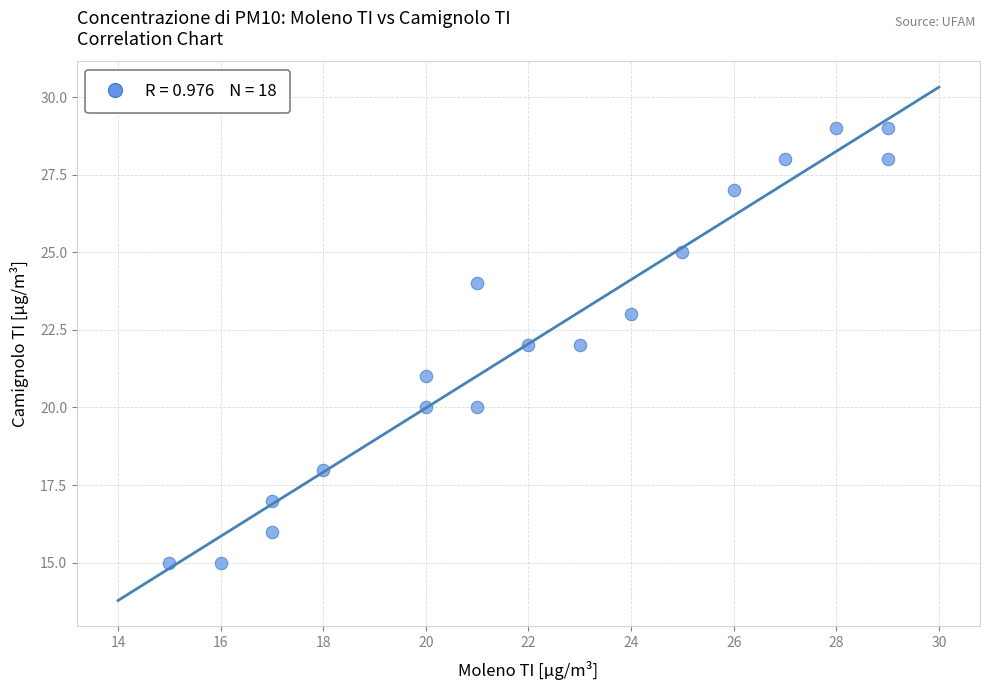

What is the range of X values (max minus min)?

14